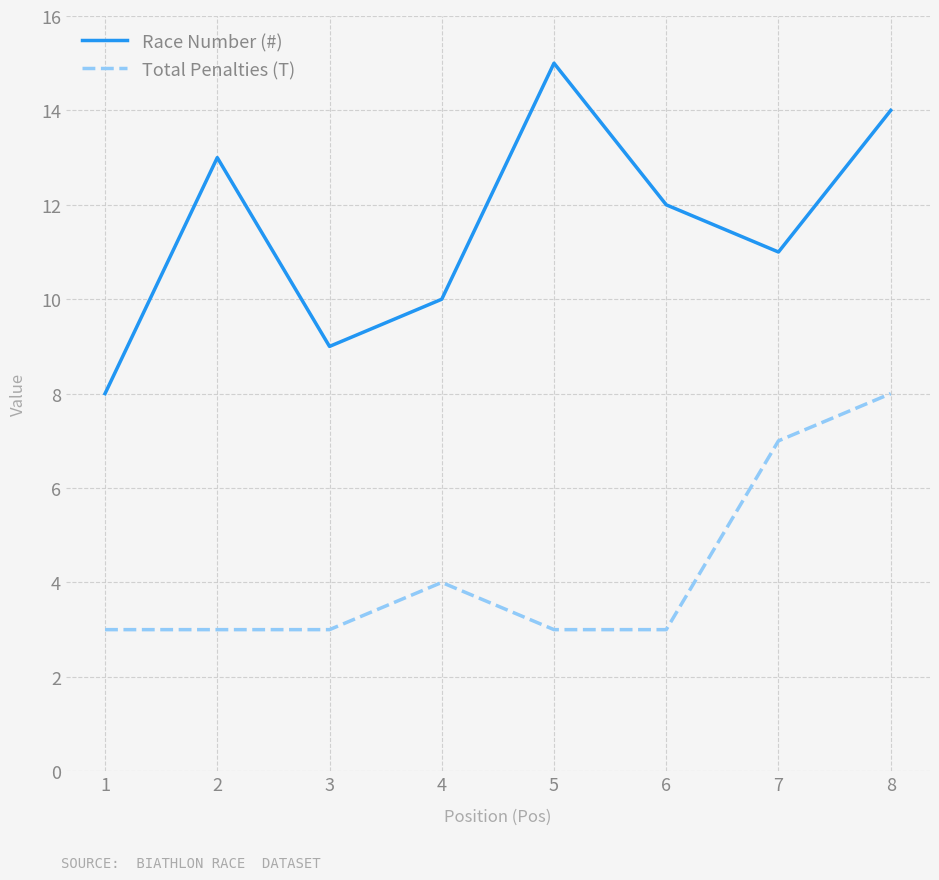

Is this an area chart (filled region under the line)?

No